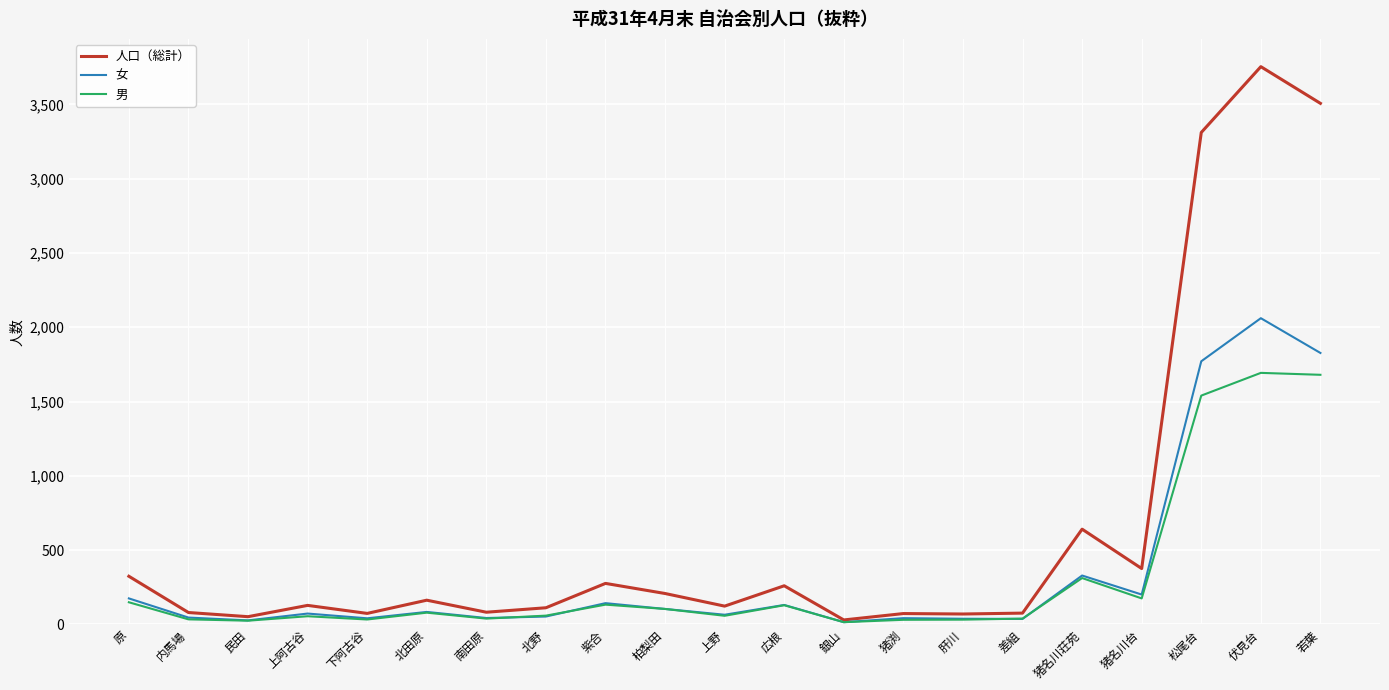

What is the maximum value for 人口（総計）?

3754